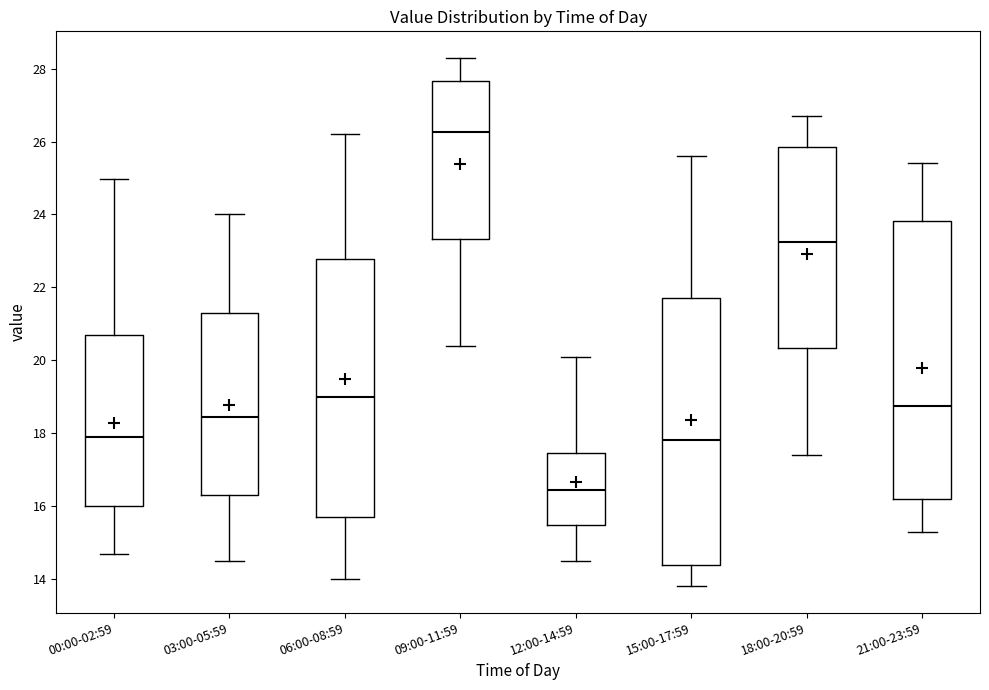

Which box has the highest median line?

09:00-11:59